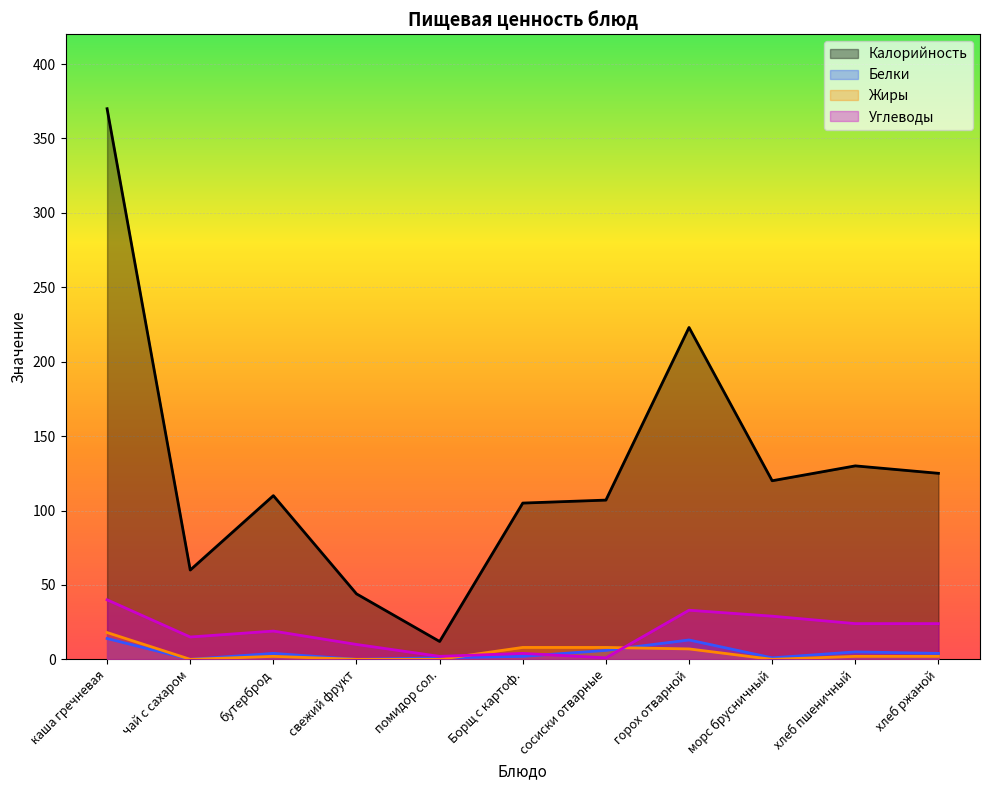

What is the difference between the second highest and minimum values in the Калорийность series?

211